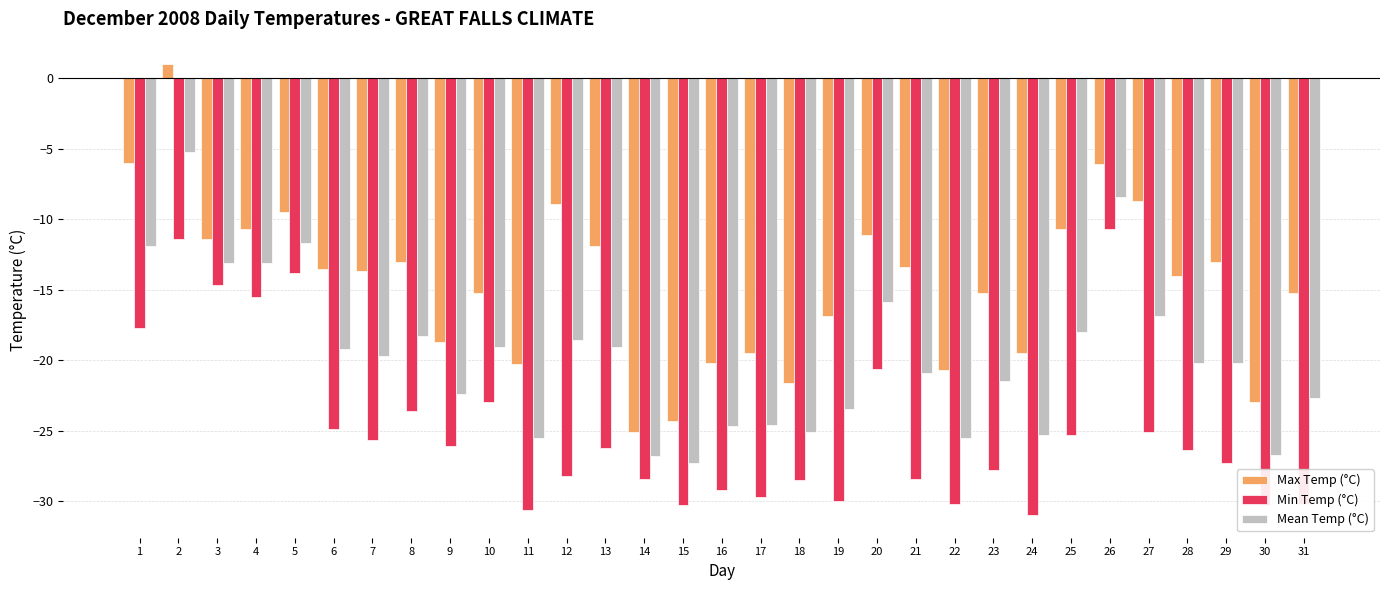

What is the sum of the Min Temp (°C) values at 6 and 3?

-39.6